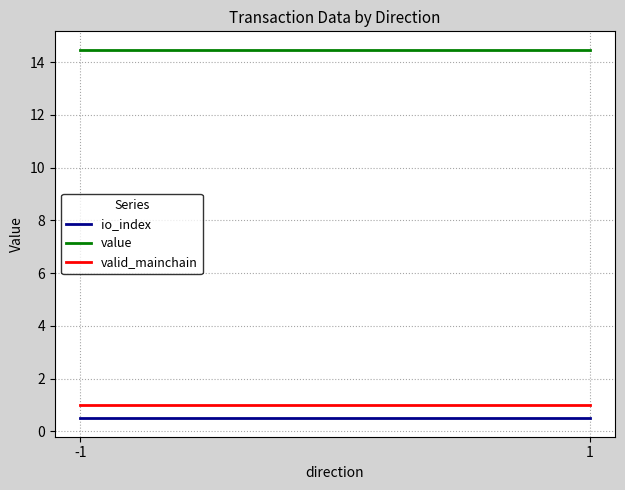

Count the number of data series in this chart.

3